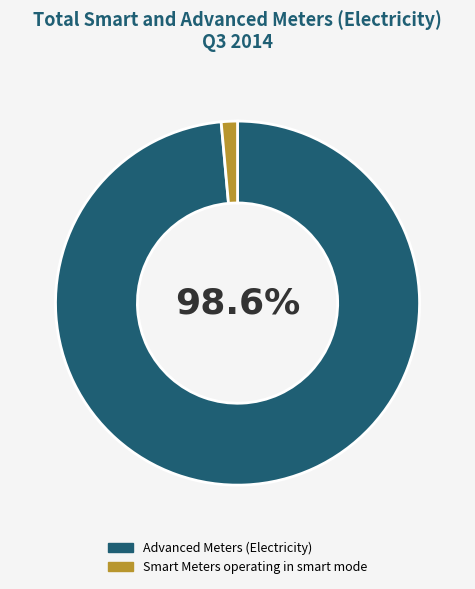

Which has a higher value, Advanced Meters (Electricity) or Smart Meters operating in smart mode?

Advanced Meters (Electricity)